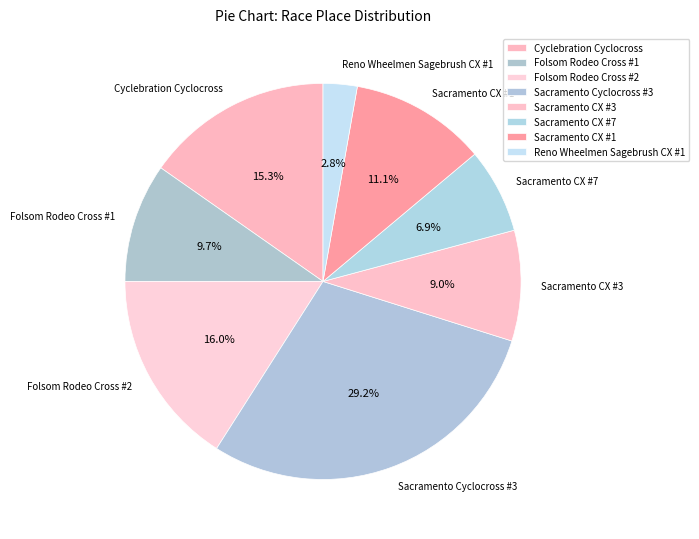

To the nearest percent, what is the difference between the largest and smallest slice percentages?

26%